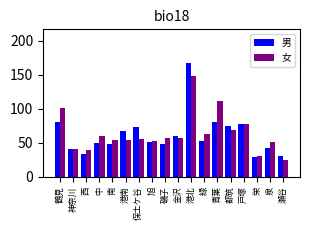

True or false: 男 has a value of 23 at 磯子.

False